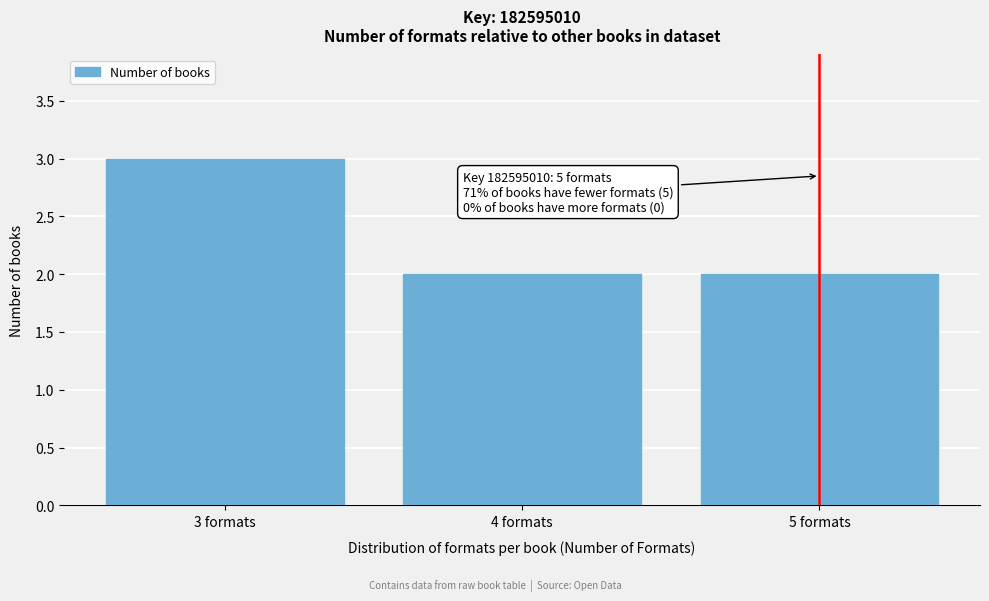

Over which range of the x-axis is the bar tallest?

2.5 to 3.5